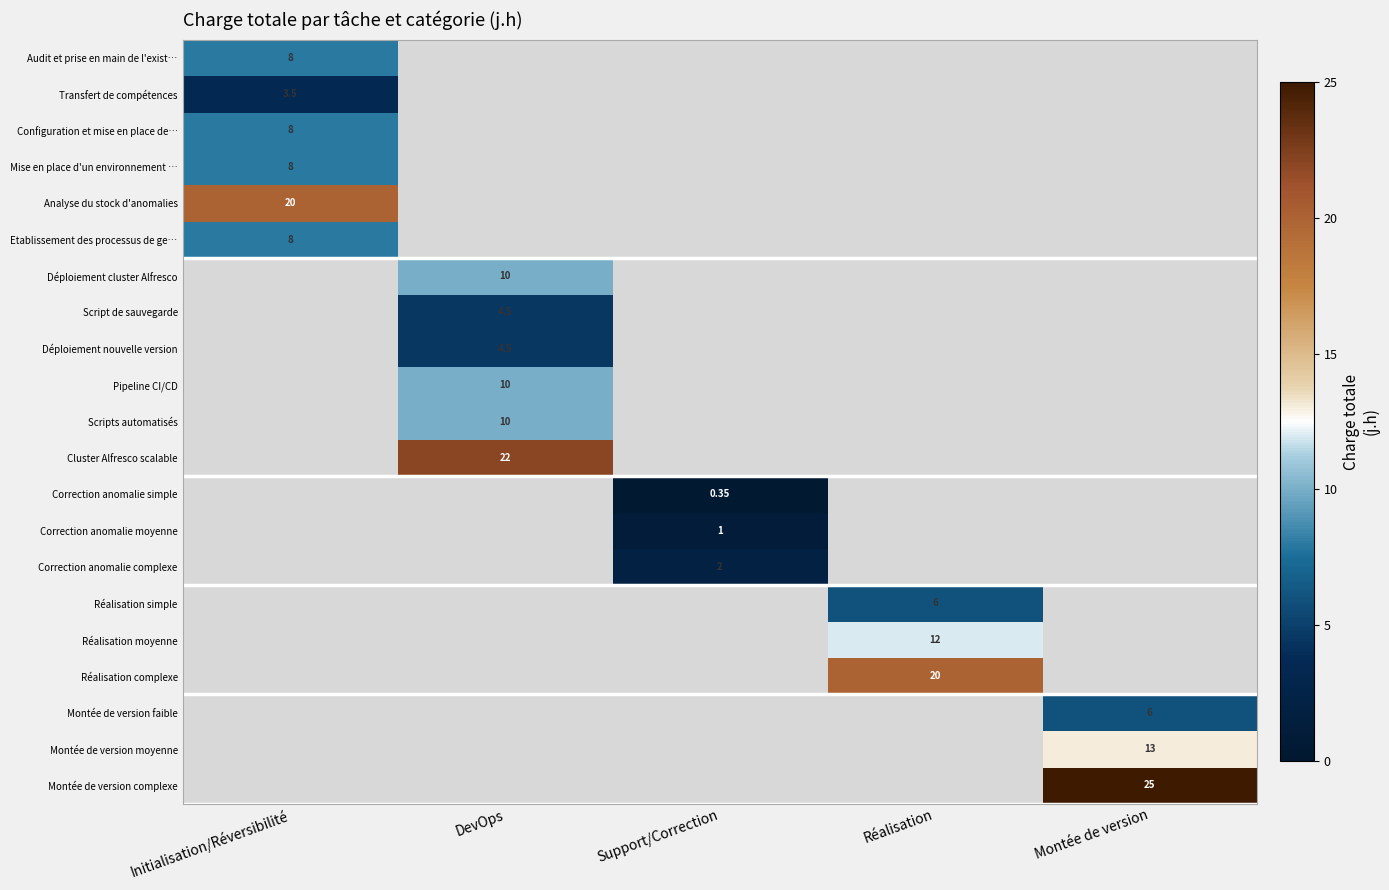

How many series are shown in this chart?

21